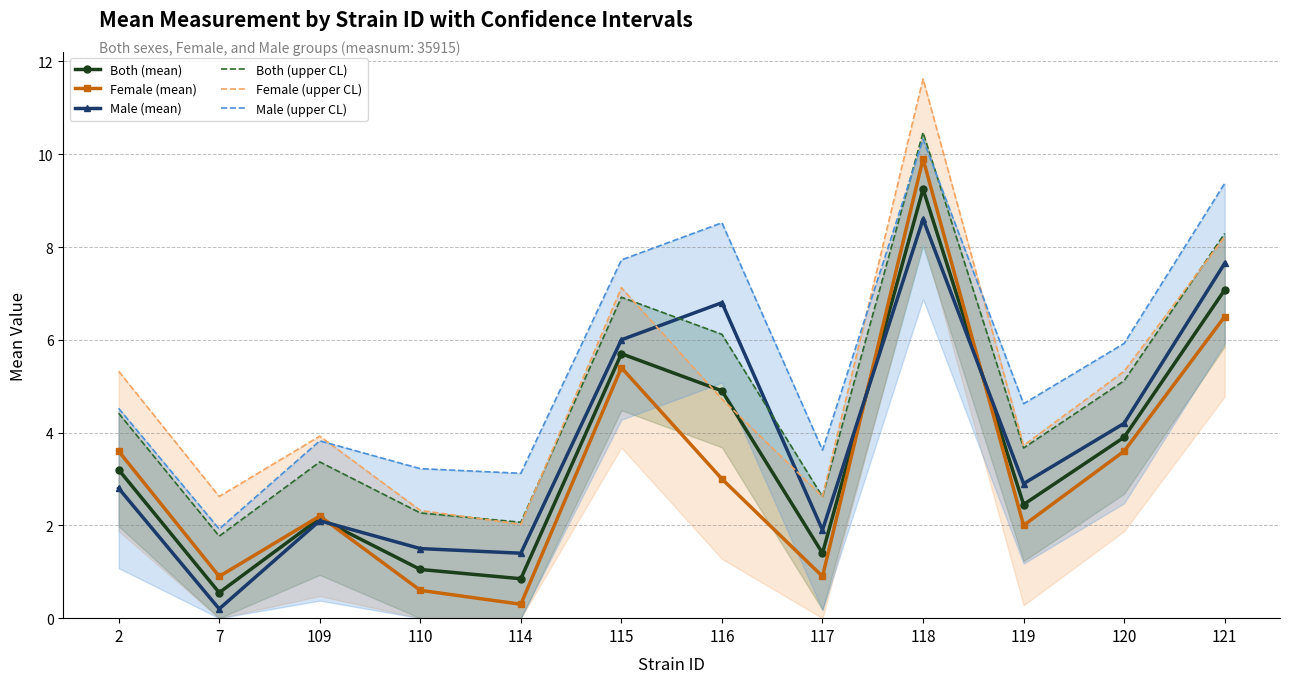

What is the sum of the Both (upper CL) values at 119 and 116?

9.8